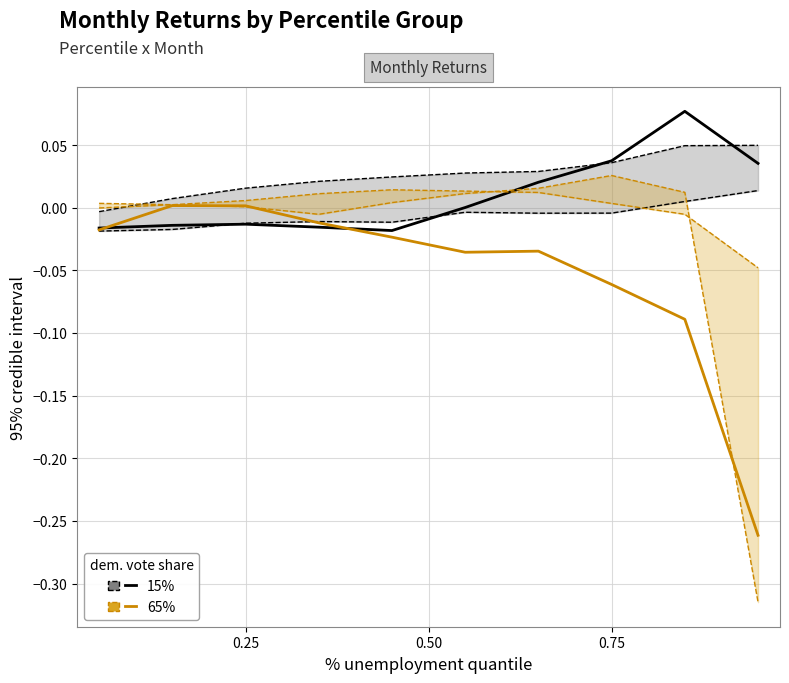

True or false: Jan (15%) has more than 2 points higher than both neighbors.

False